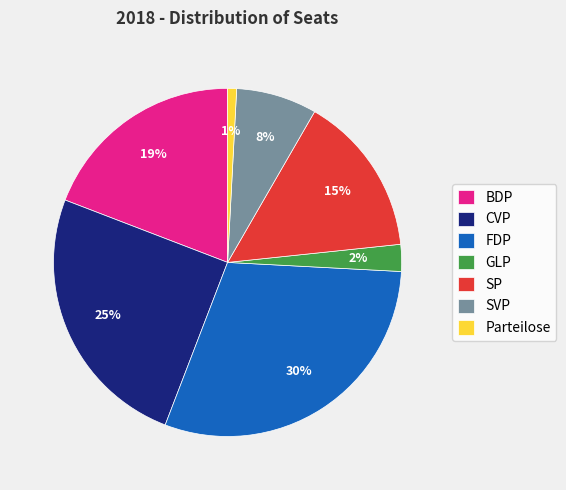

How many segments does this pie chart have?

7